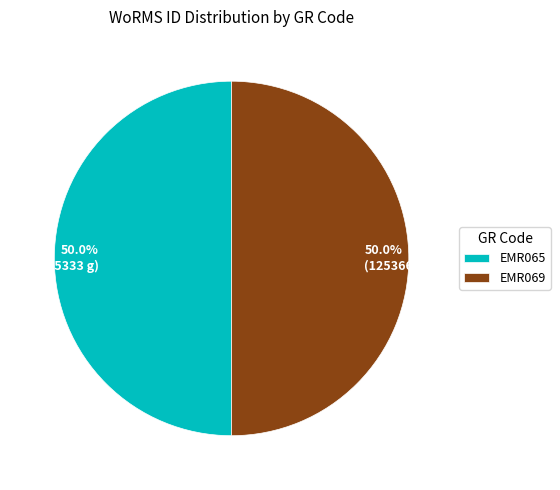

What percentage do 50.0% (125366 g) and 50.0% (125333 g) together represent?

100.0%